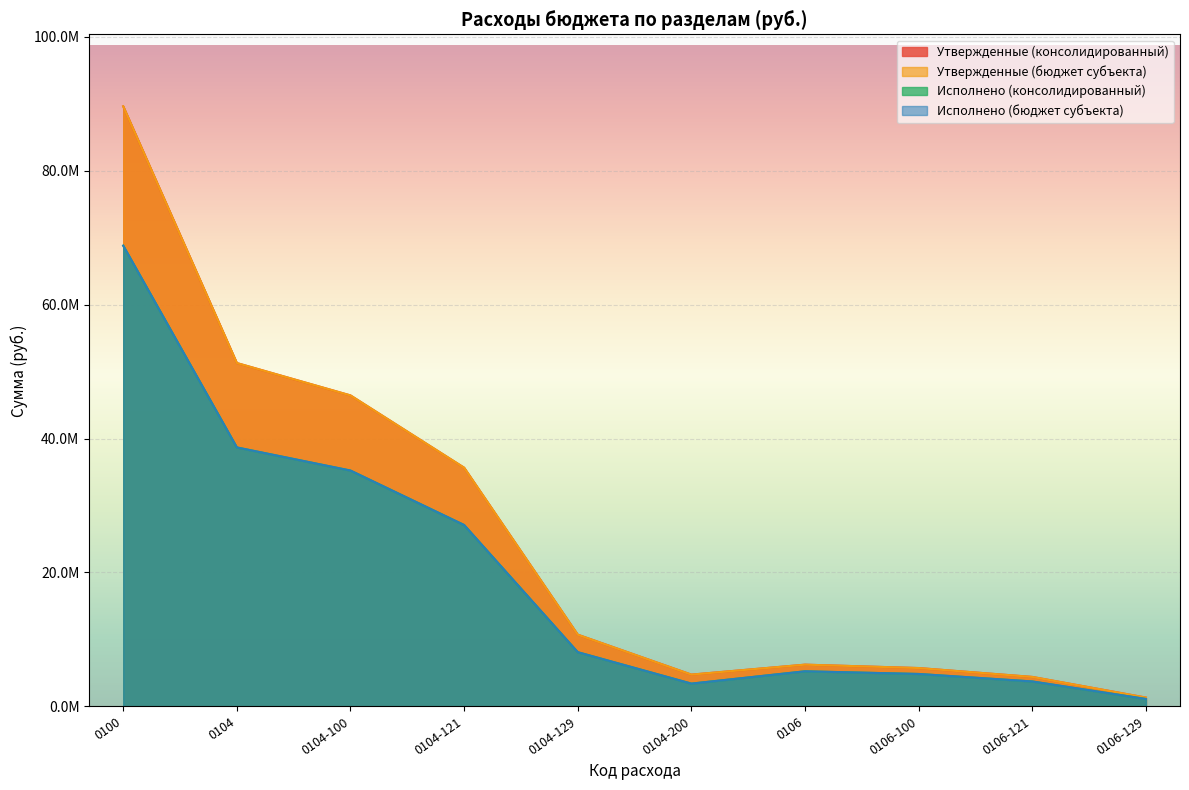

Which category has the highest value in the Исполнено (консолидированный) series?

0100